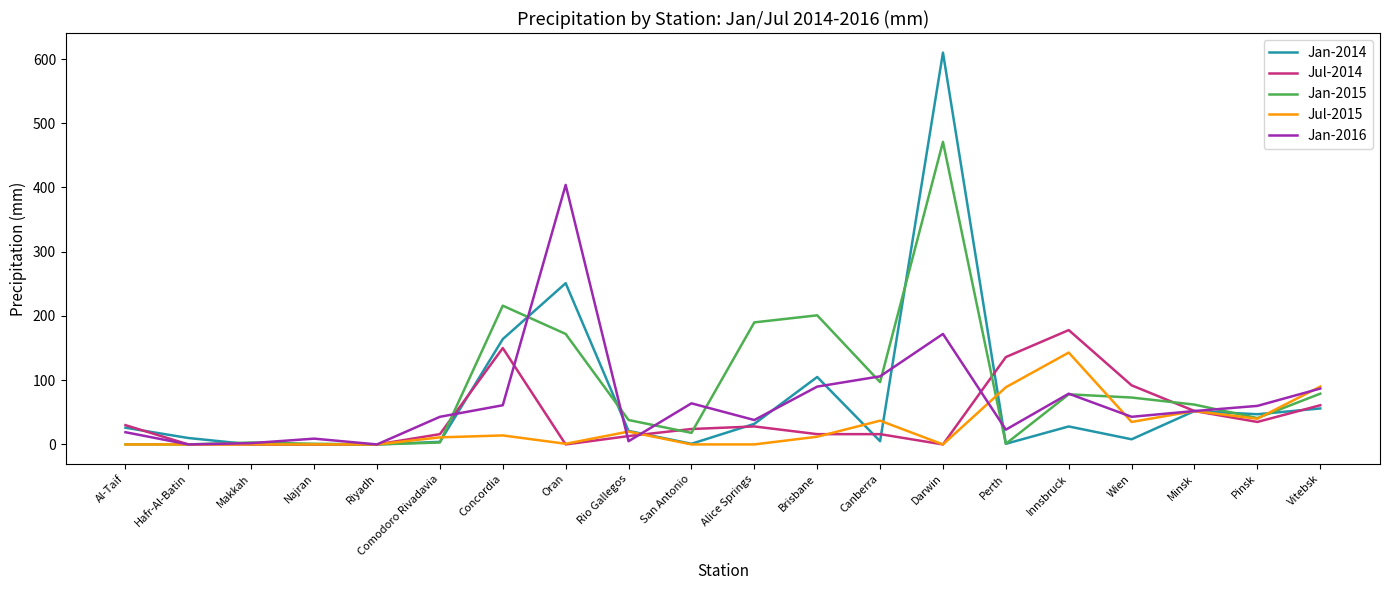

Which series has the widest spread of values?

Jan-2014